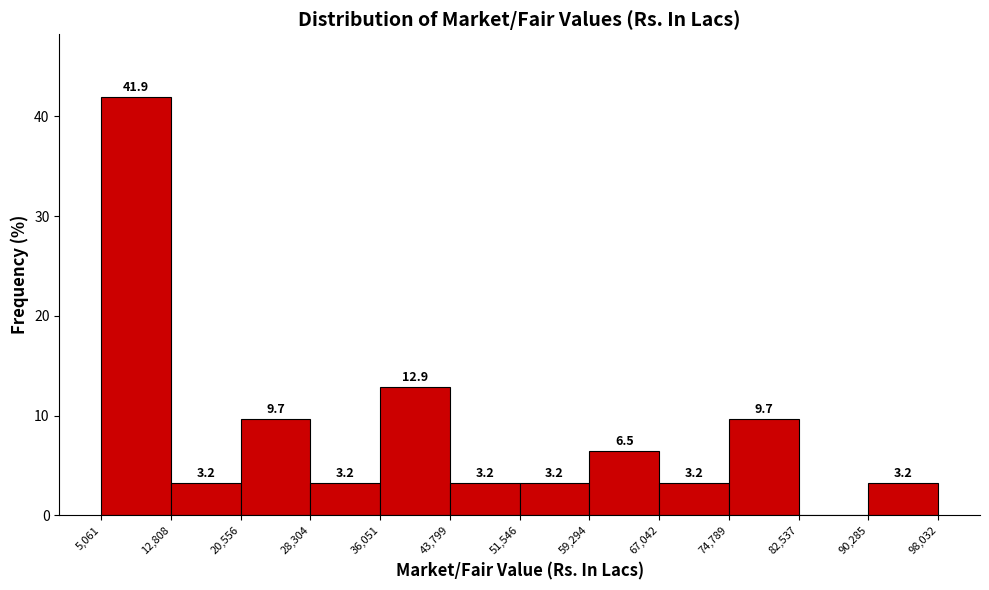

Which range on the x-axis has the tallest bar?

5,061 to 12,808